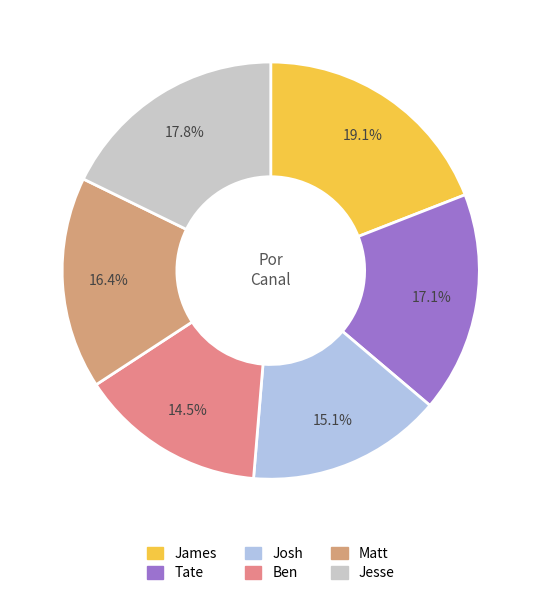

To the nearest percent, what is the difference between the largest and smallest slice percentages?

5%